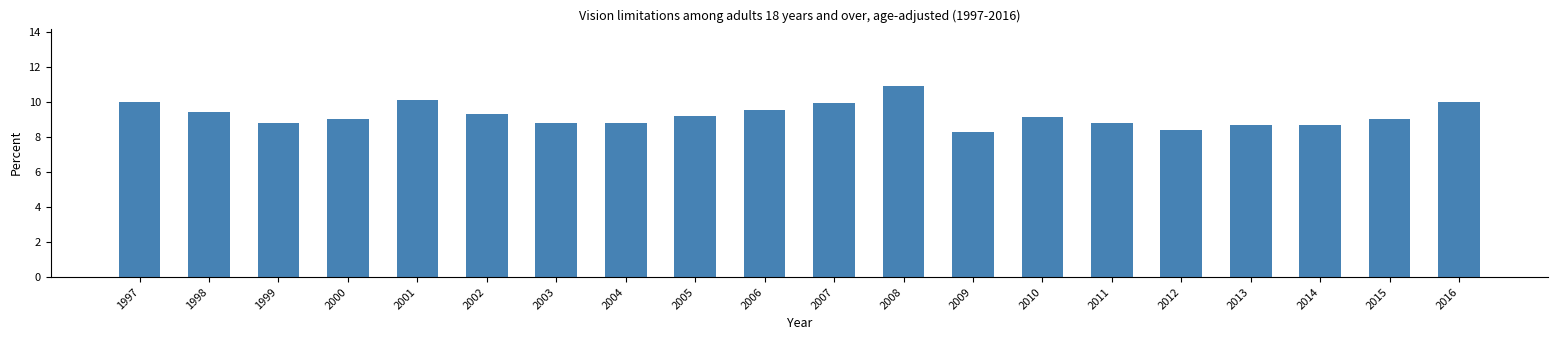

Reading left to right, list all the values displayed in this chart.

10.0	9.4	8.8	9.0	10.1	9.3	8.8	8.8	9.2	9.5	9.9	10.9	8.3	9.1	8.8	8.4	8.7	8.7	9.0	10.0